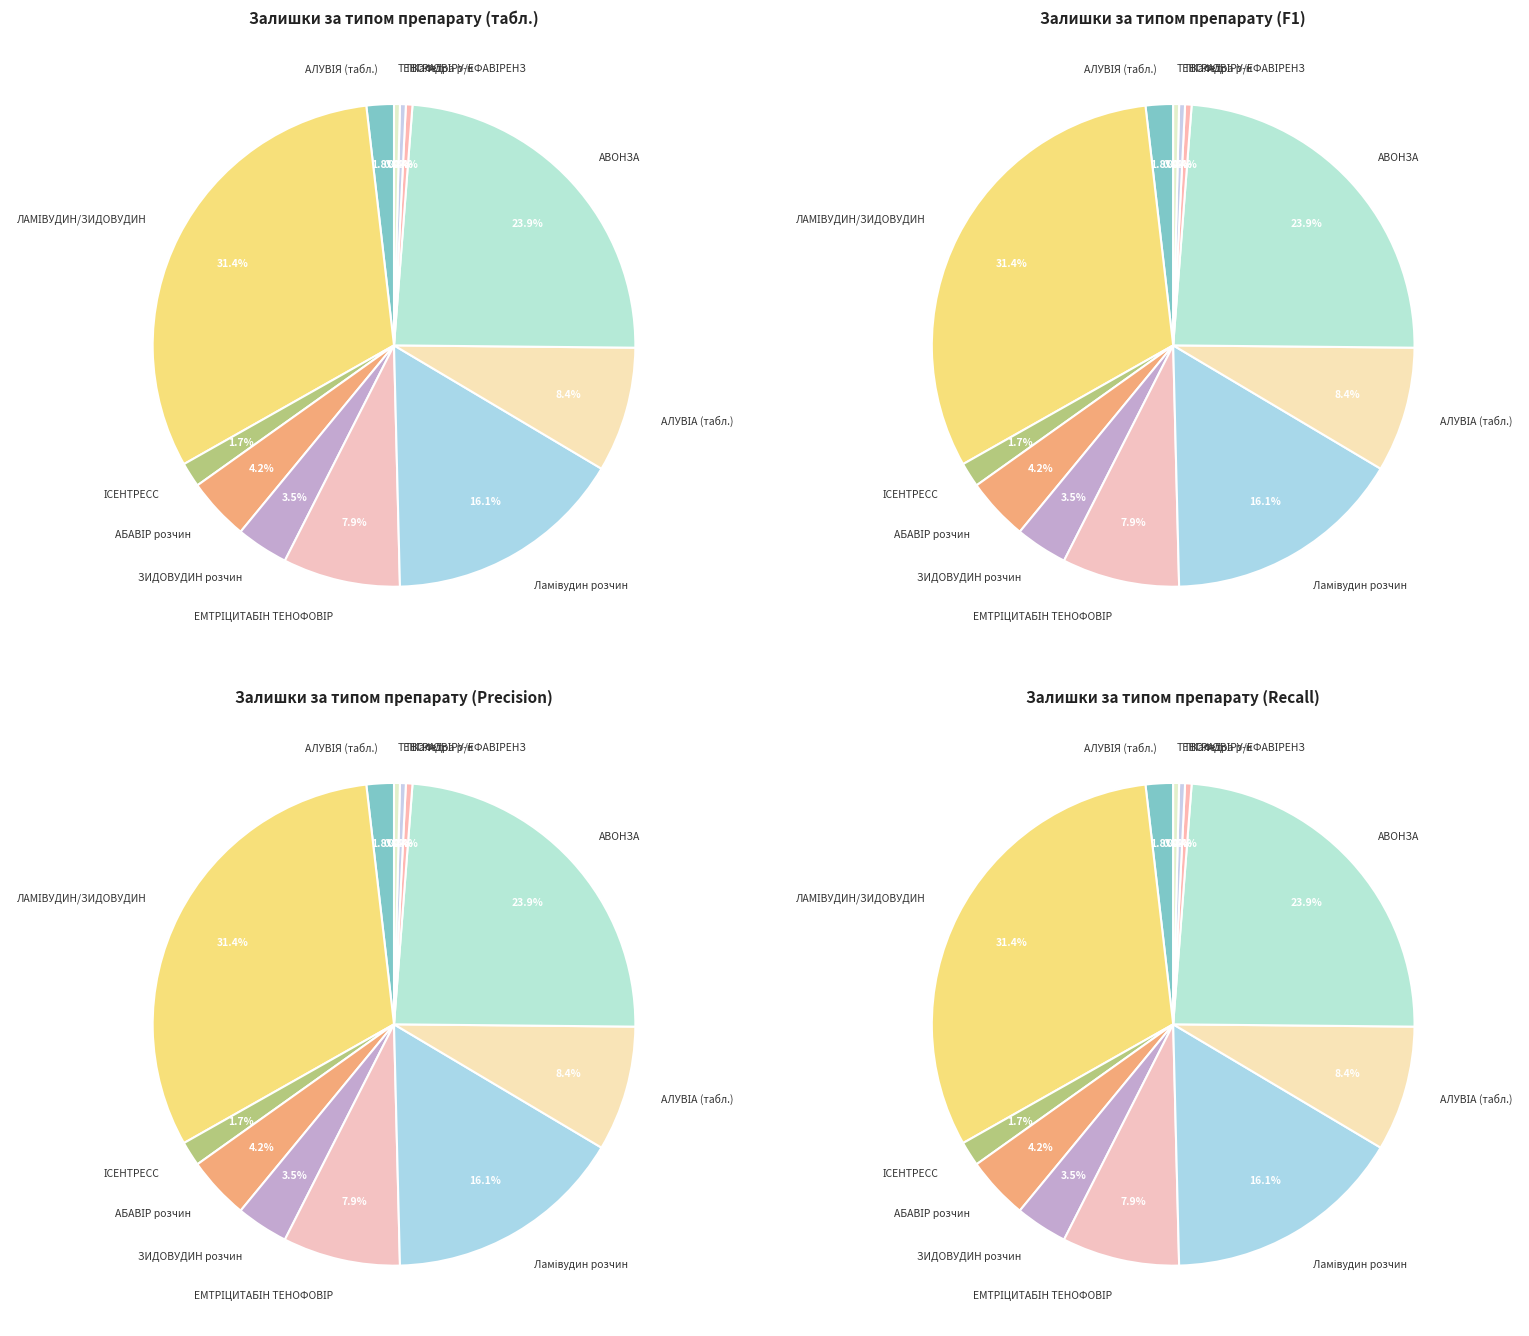

To the nearest percent, what is the average slice percentage?

8%